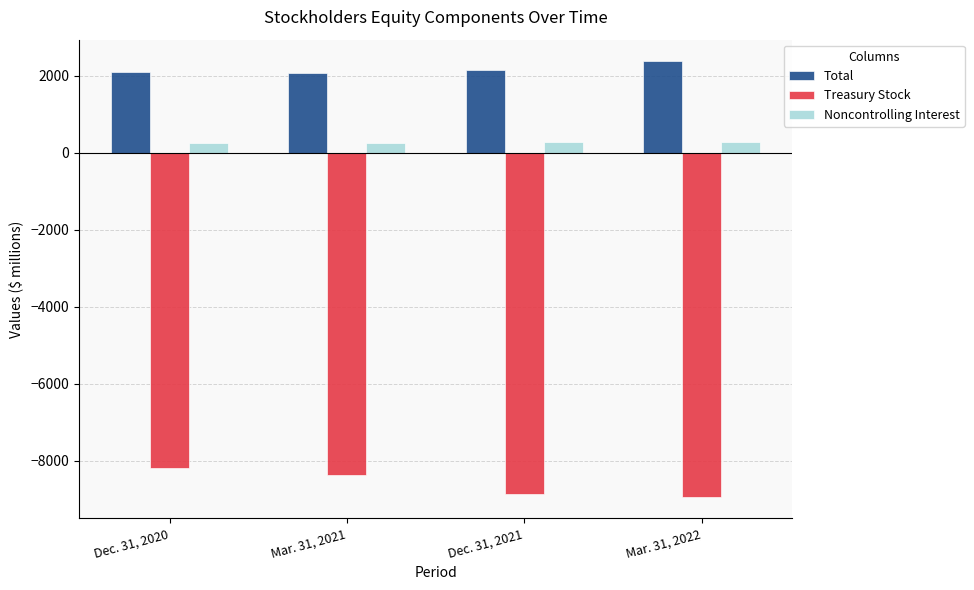

What position from the left is Mar. 31, 2022?

4